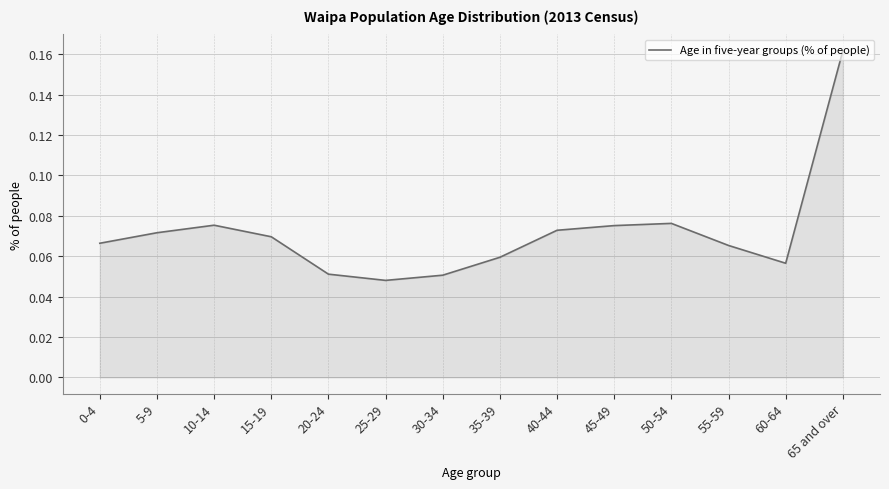

Which category has the highest value across all series?

65 and over